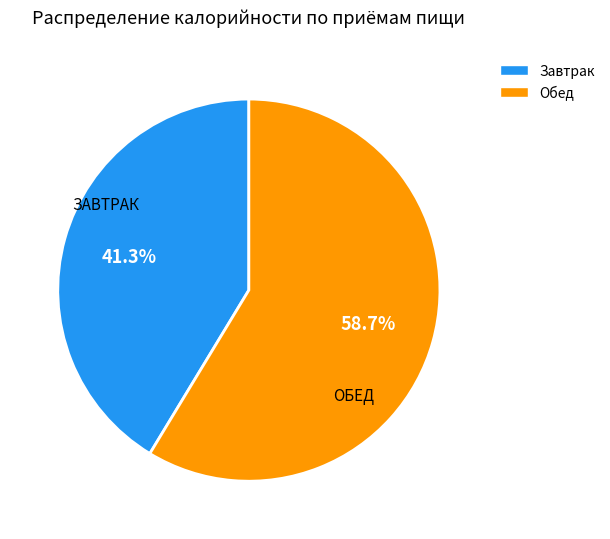

How much of the chart is everything except Завтрак?

58.7%